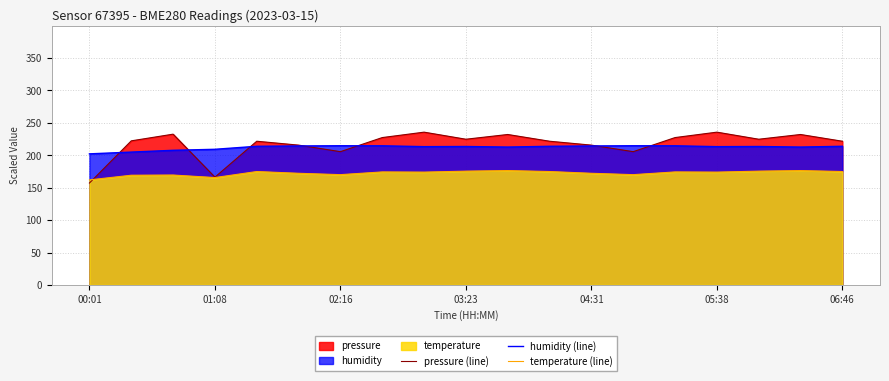

At 8, list the series in order from largest to smallest.

pressure (line), humidity (line), temperature (line)